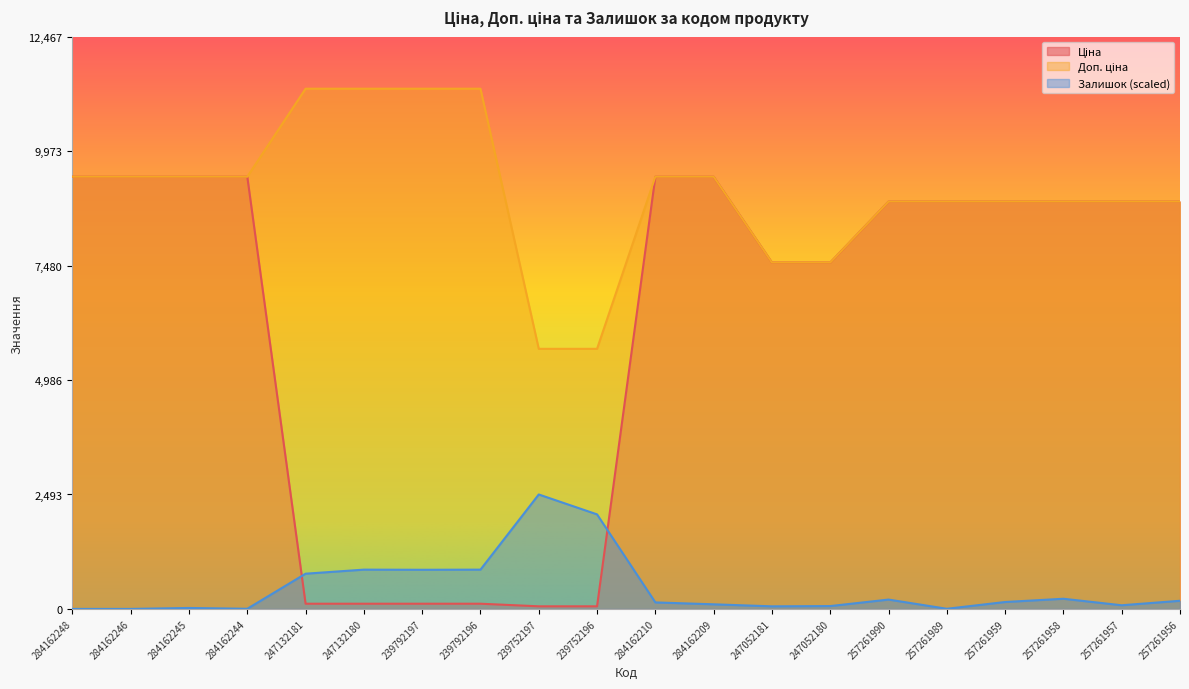

True or false: Доп. ціна and Залишок cross at least once.

False